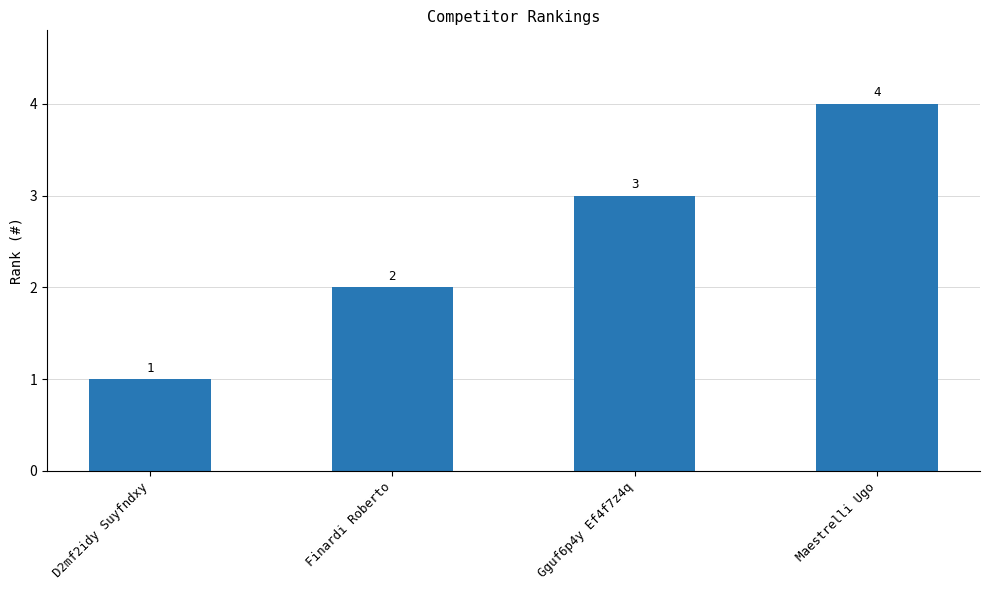

What value does the data have at Maestrelli Ugo?

4